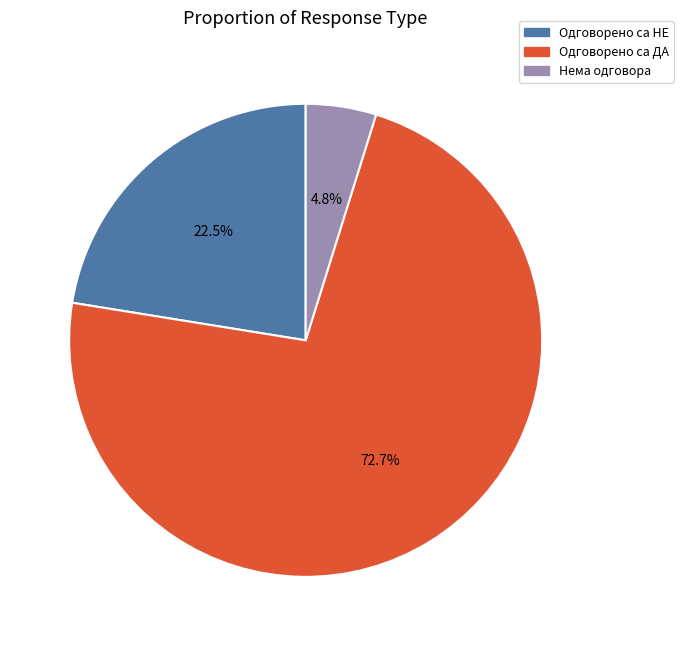

The Одговорено са ДА slice represents 67% of the pie. True or false?

False